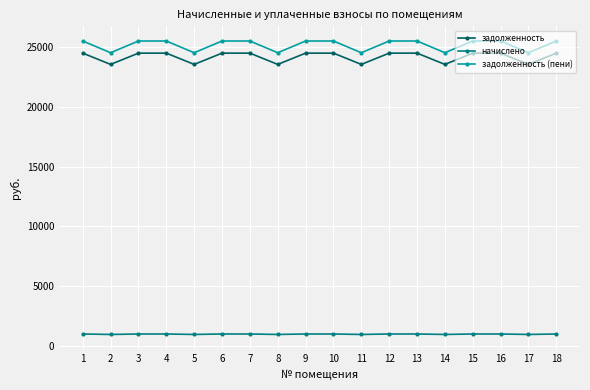

The задолженность (пени) series shows 13642.9 at 3. True or false?

False